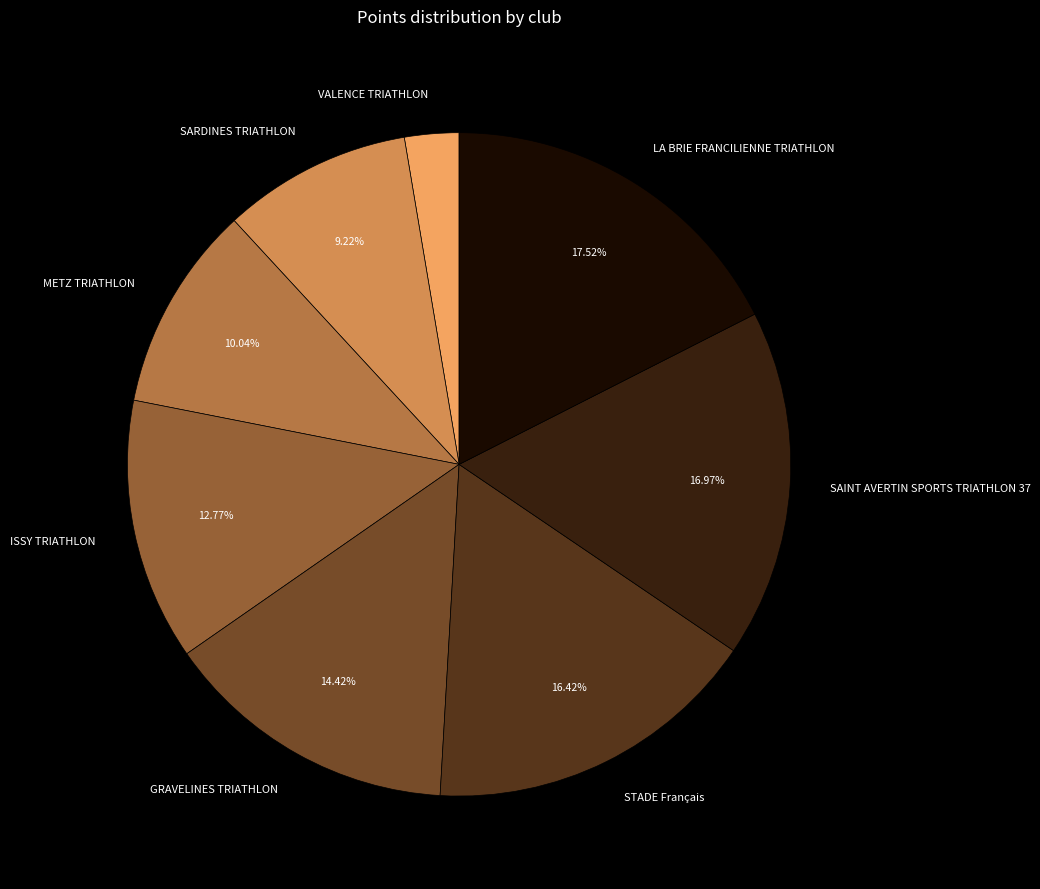

True or false: SAINT AVERTIN SPORTS TRIATHLON 37 accounts for 26% of the total.

False